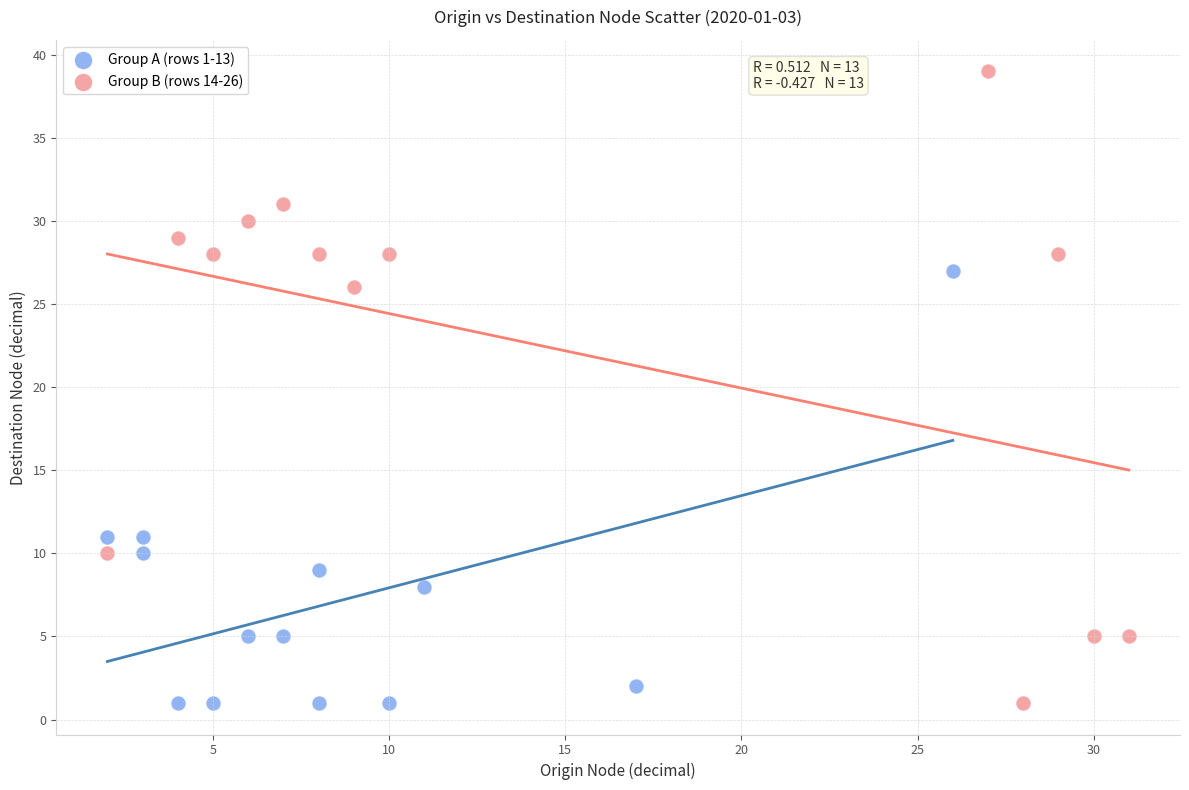

What are all the series names shown in the legend?

Group A (rows 1-13), Group B (rows 14-26)